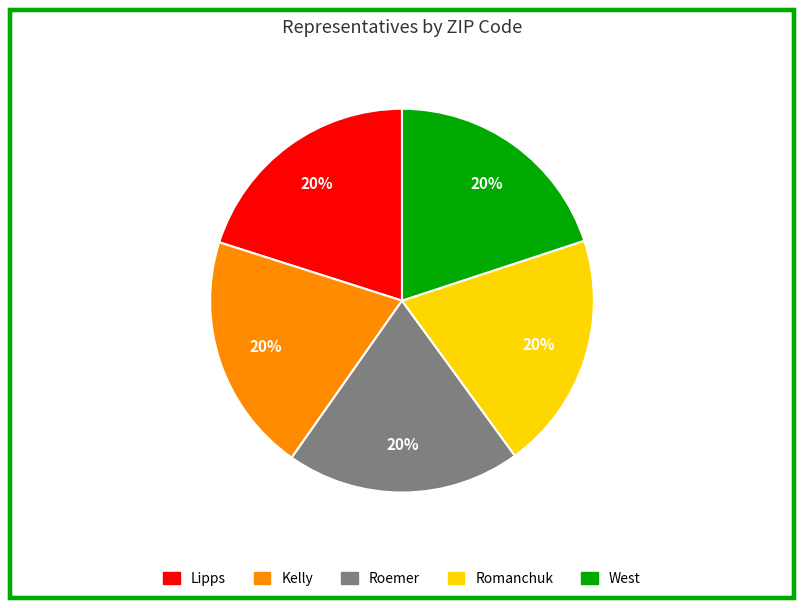

Is West the majority of the pie?

No